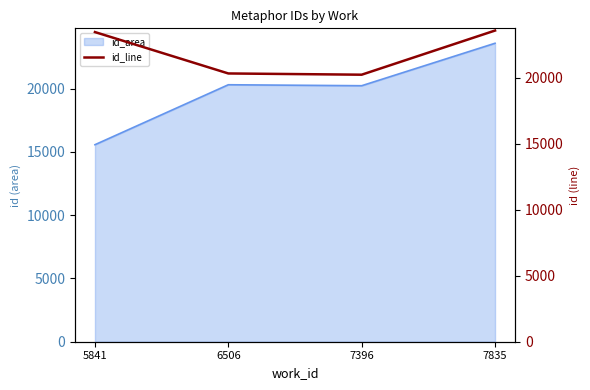

Which has a higher value, 7835 or 5841?

7835